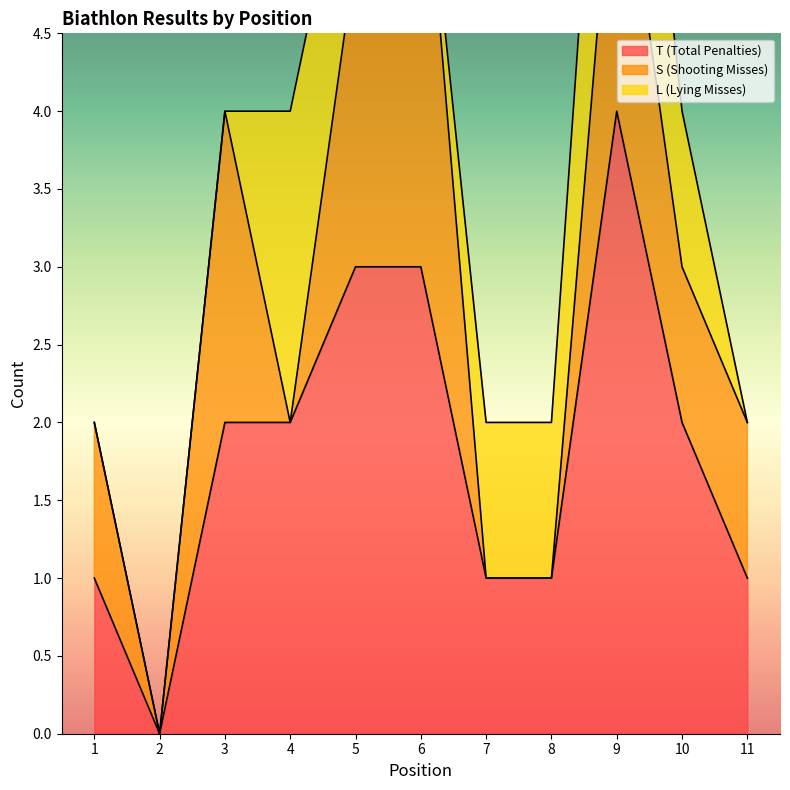

What are all the series names shown in the legend?

T (Total Penalties), S (Shooting Misses), L (Lying Misses)